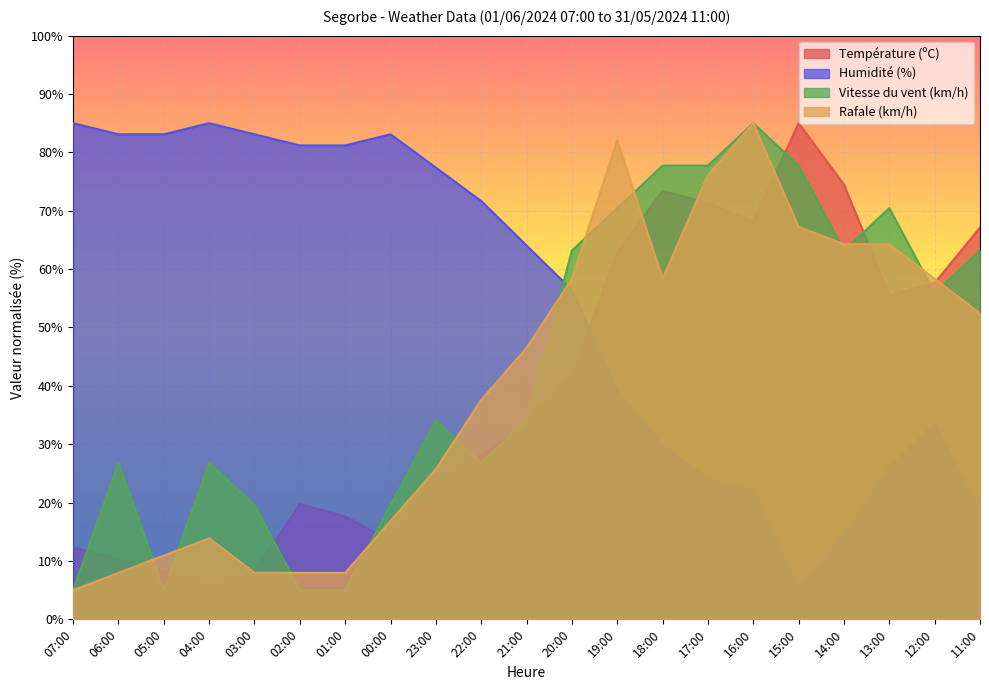

Rank the categories by Vitesse du vent (km/h) value from highest to lowest.

16:00, 18:00, 17:00, 15:00, 19:00, 13:00, 20:00, 14:00, 11:00, 12:00, 23:00, 21:00, 06:00, 04:00, 22:00, 03:00, 00:00, 07:00, 05:00, 02:00, 01:00